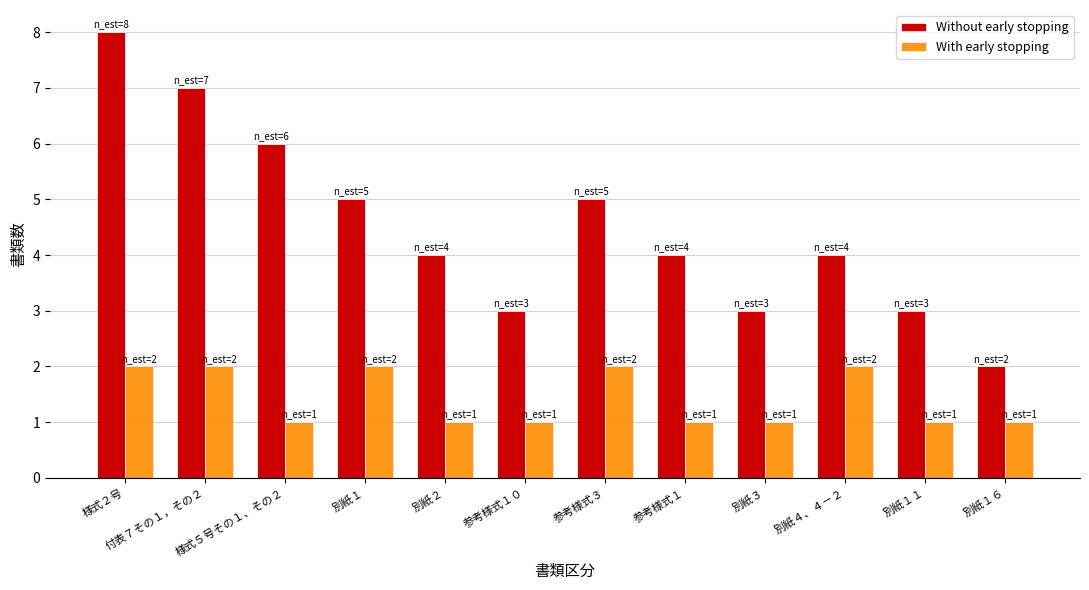

What is the difference between the highest and lowest values at 参考様式１?

3